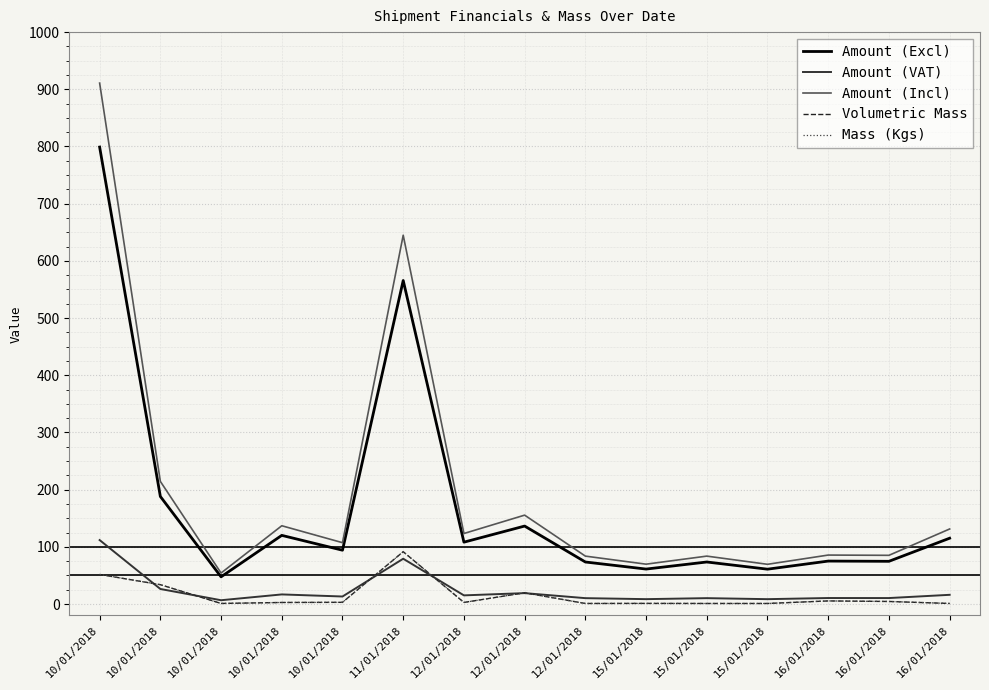

True or false: Mass (Kgs) and Amount (Incl) intersect in this chart.

False